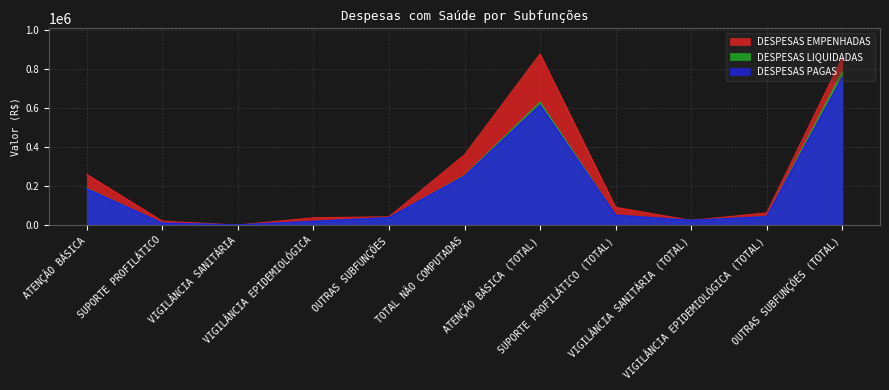

Reading left to right, list all the values displayed in this chart.

DESPESAS EMPENHADAS: 260453.7	20208.5	0.0	37475.8	42671.7	360809.7	878946.1	91201.1	23902.3	62494.2	859667.1
DESPESAS LIQUIDADAS: 188159.7	9517.5	0.0	18571.1	38143.2	254391.5	631592.3	50479.2	23902.3	43204.8	786670.8
DESPESAS PAGAS: 184714.4	9517.5	0.0	18571.1	37392.9	250195.9	616067.8	50179.2	23609.8	42324.8	757506.0